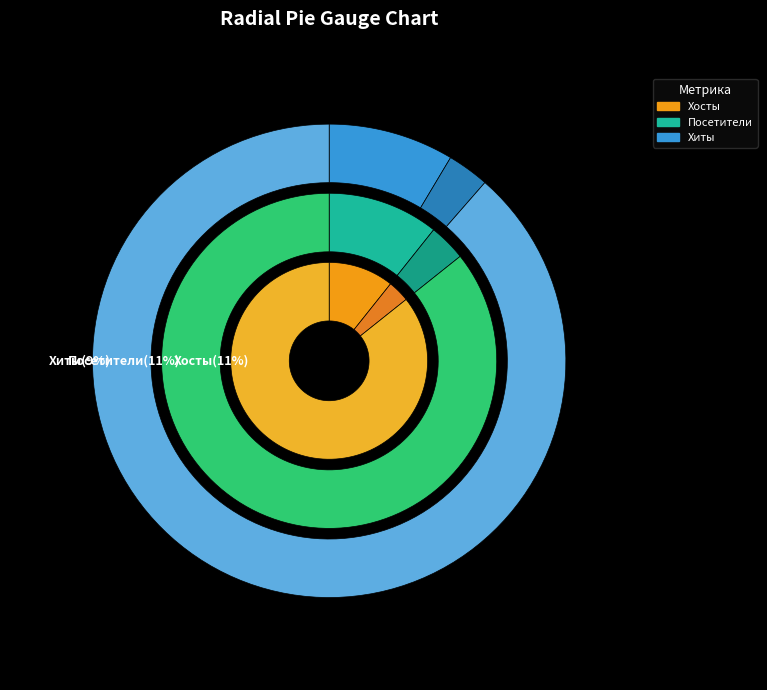

At 2021-06-03, list the series in order from smallest to largest.

Хосты, Посетители, Хиты